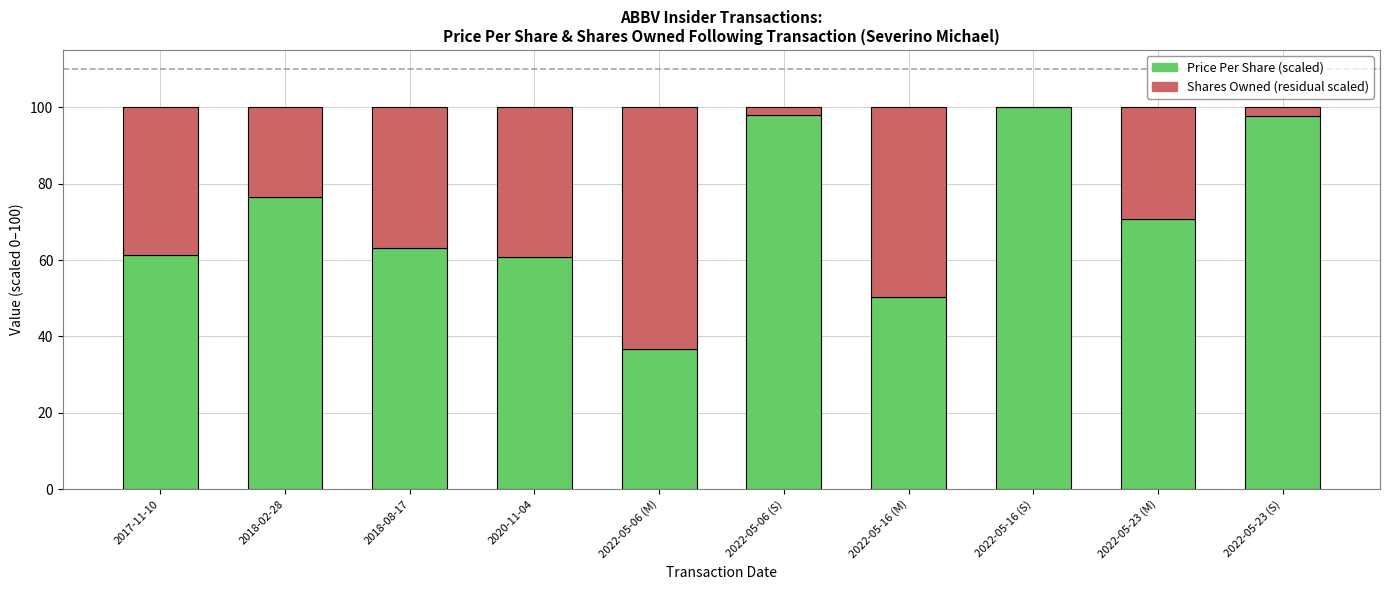

What is the total value across all series at 2018-02-28?

100.0